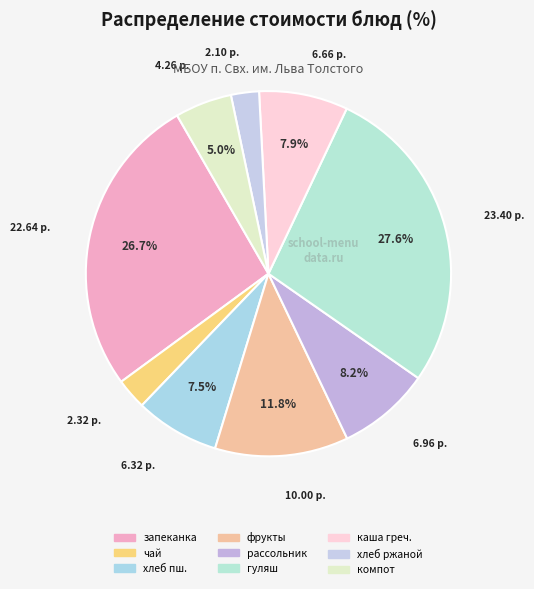

Rank the categories by value from lowest to highest.

хлеб ржаной, чай с сахаром, компот из сухофруктов, хлеб пшеничный, каша гречневая рассыпчатая, суп рассольник Ленинградский, фрукты свежие, запеканка творожная с повидлом, гуляш из говядины